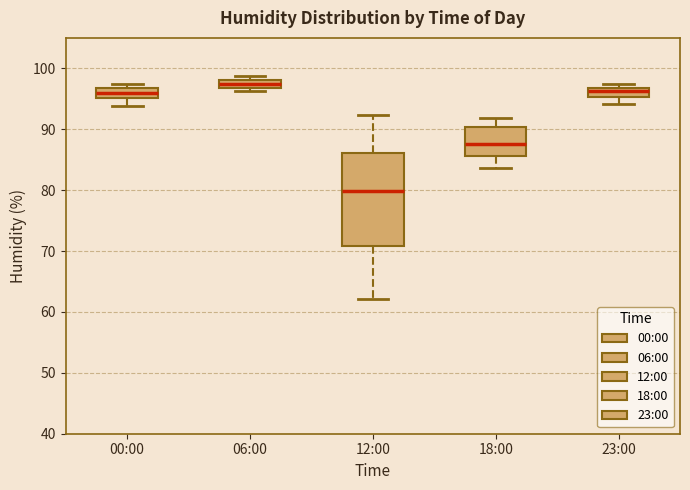

Which box's median line is the highest?

06:00